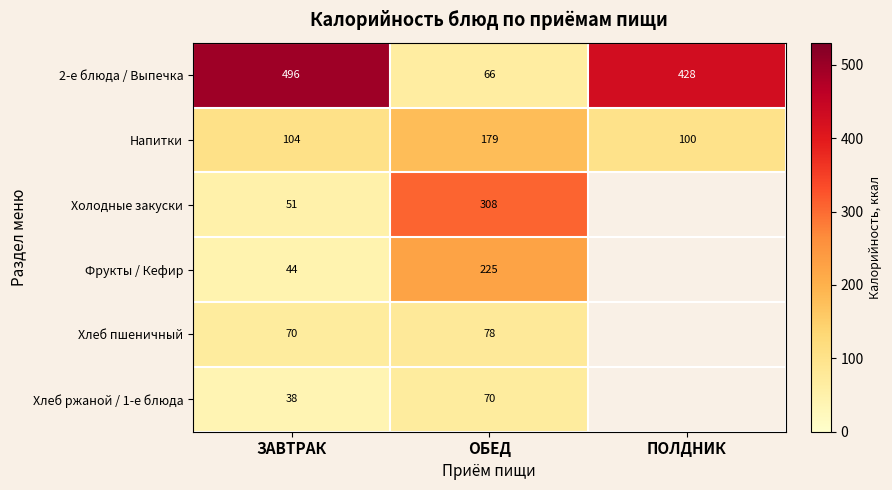

Which series changed the most between ЗАВТРАК and ОБЕД?

2-е блюда / Выпечка